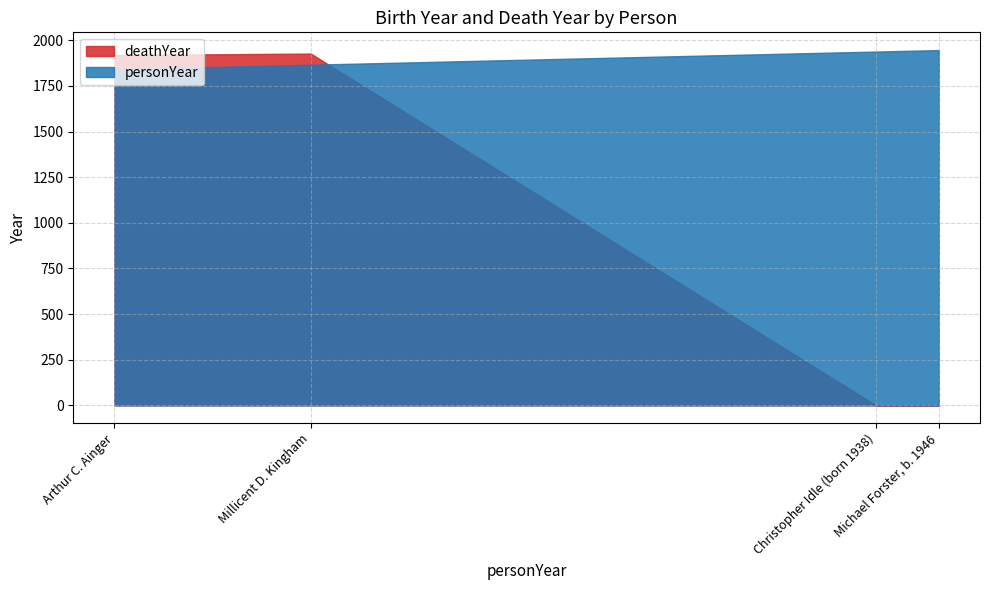

What is the difference between the second highest and minimum values?

1919